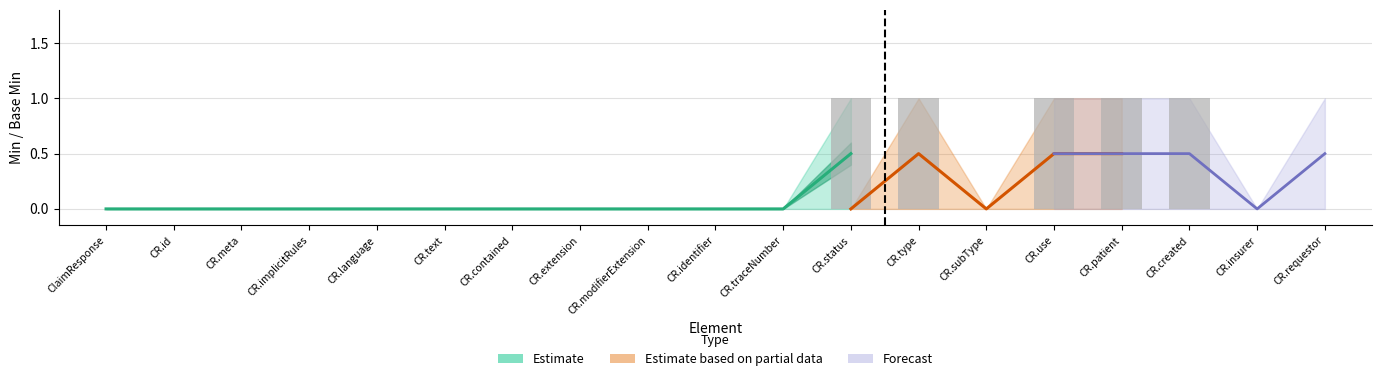

How many values are between 0 and 1?

19